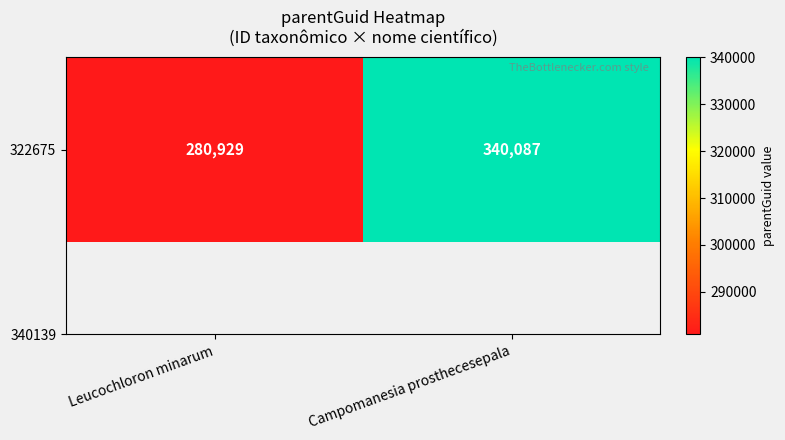

What is the sum of the values at Campomanesia prosthecesepala and Leucochloron minarum?

621016